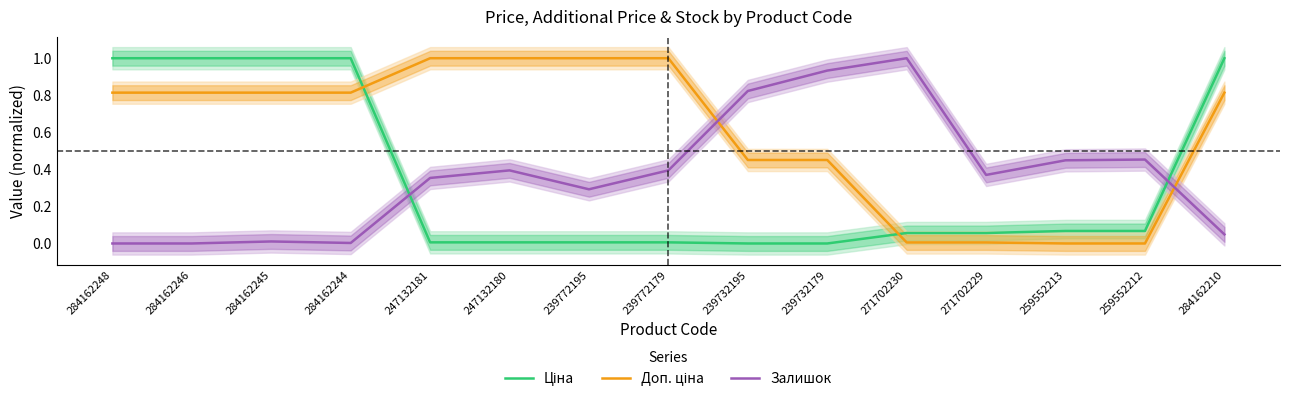

Is this an area chart (filled region under the line)?

No